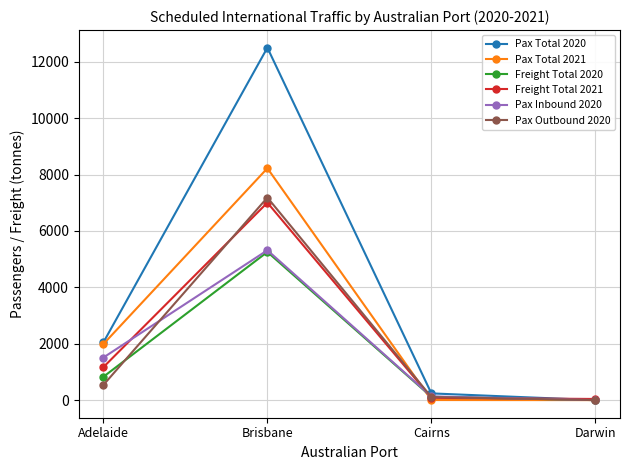

What is the highest value of the Pax Total 2020 series?

12499.0